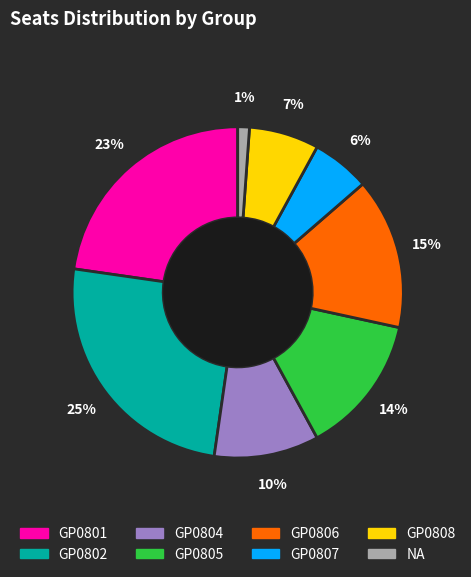

To the nearest percent, what is the average slice percentage?

12%